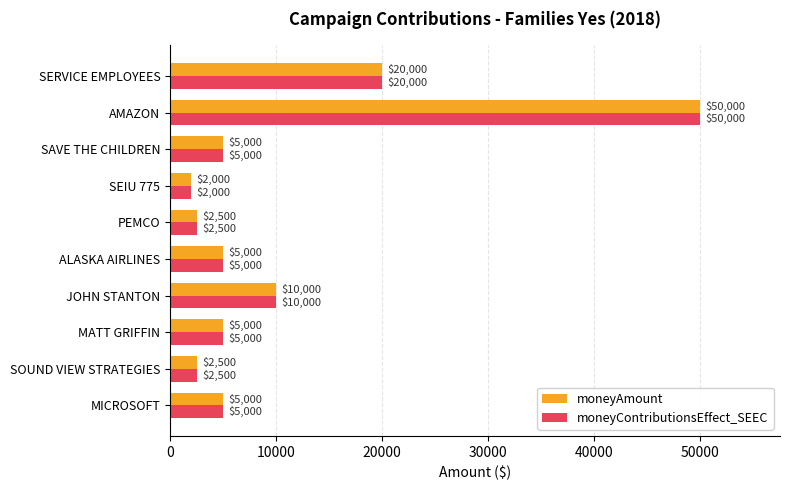

Is the value of moneyContributionsEffect_SEEC at SAVE THE CHILDREN greater than the value of moneyAmount at SERVICE EMPLOYEES?

No